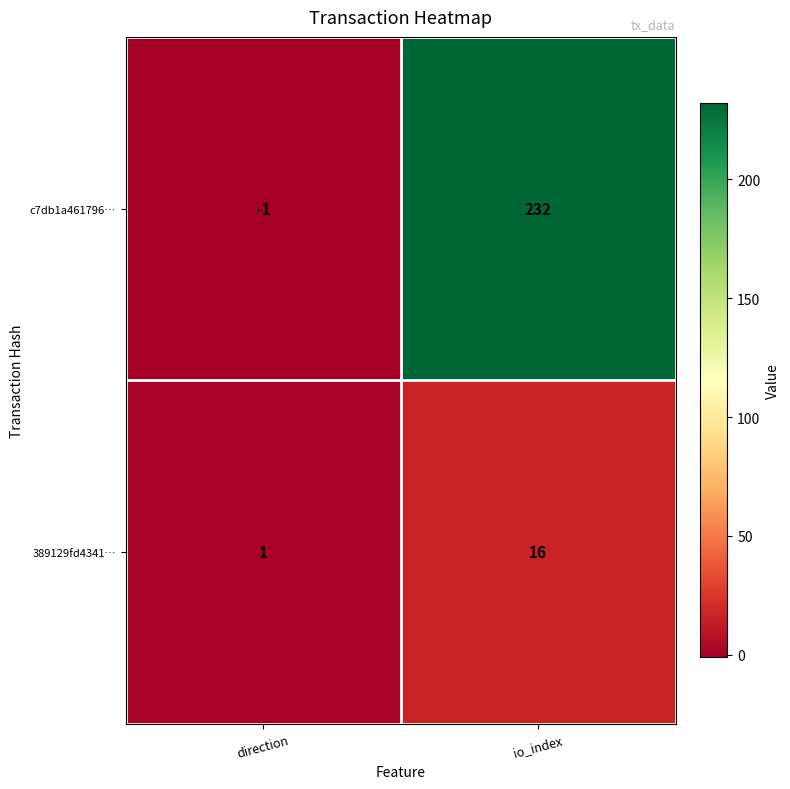

Which series changed the most between direction and io_index?

c7db1a461796…